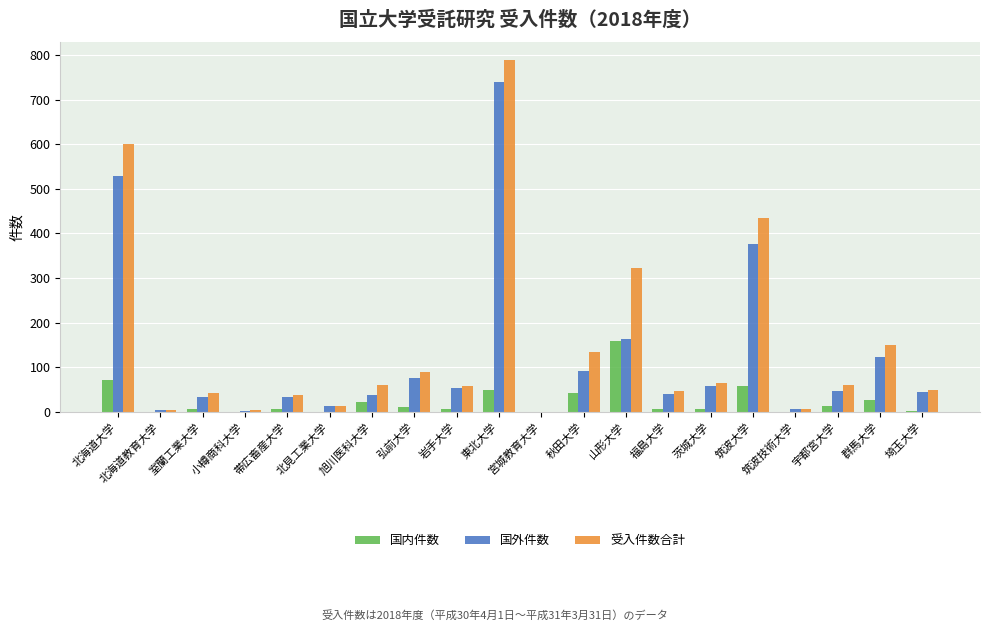

True or false: 受入件数合計 has a value of 42 at 室蘭工業大学.

True